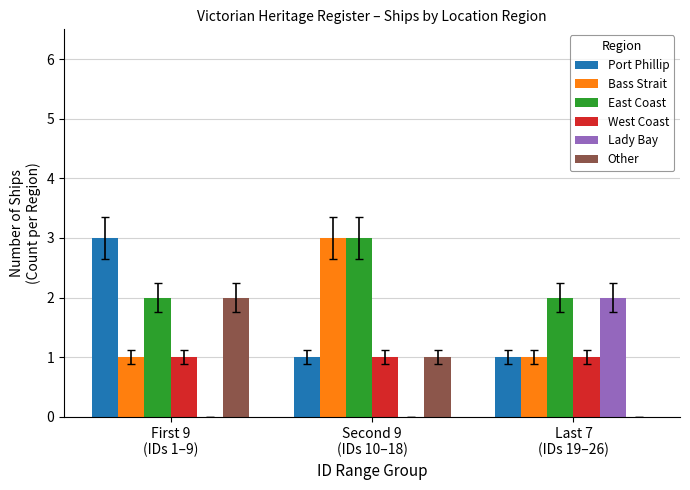

Which series has the largest total across all categories?

East Coast